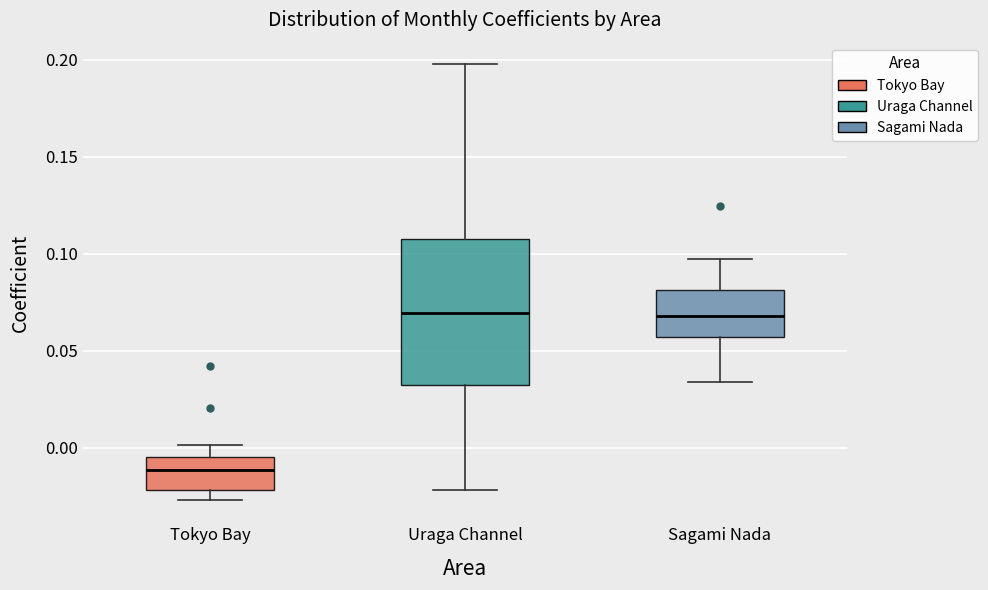

Reading left to right, read every box against the y-axis: the position of its median line, the range the box covers, and the ends of its whiskers. The values are not printed on the chart, so give them approximately, as read against the axis.

Tokyo Bay: median -0.010, box -0.020 to -0.005, whiskers -0.025 to 0.000
Uraga Channel: median 0.070, box 0.035 to 0.110, whiskers -0.020 to 0.200
Sagami Nada: median 0.070, box 0.055 to 0.080, whiskers 0.035 to 0.095